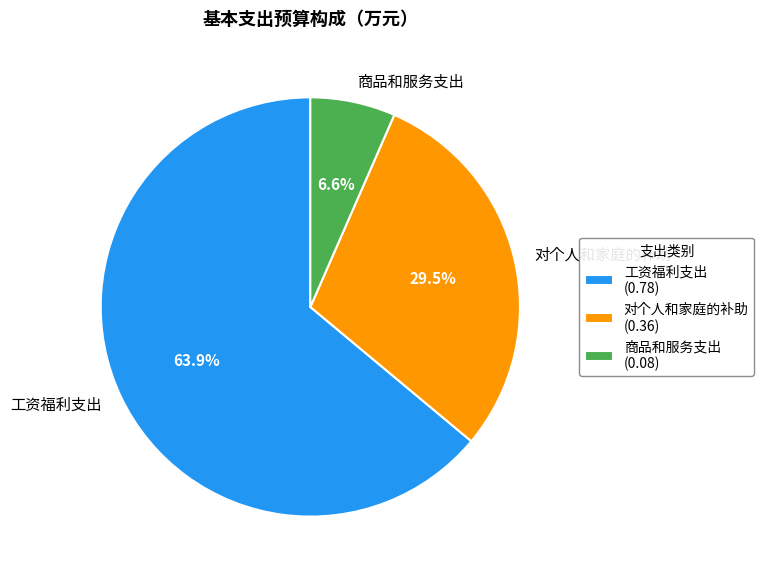

What percentage is NOT represented by 商品和服务支出?

93.4%